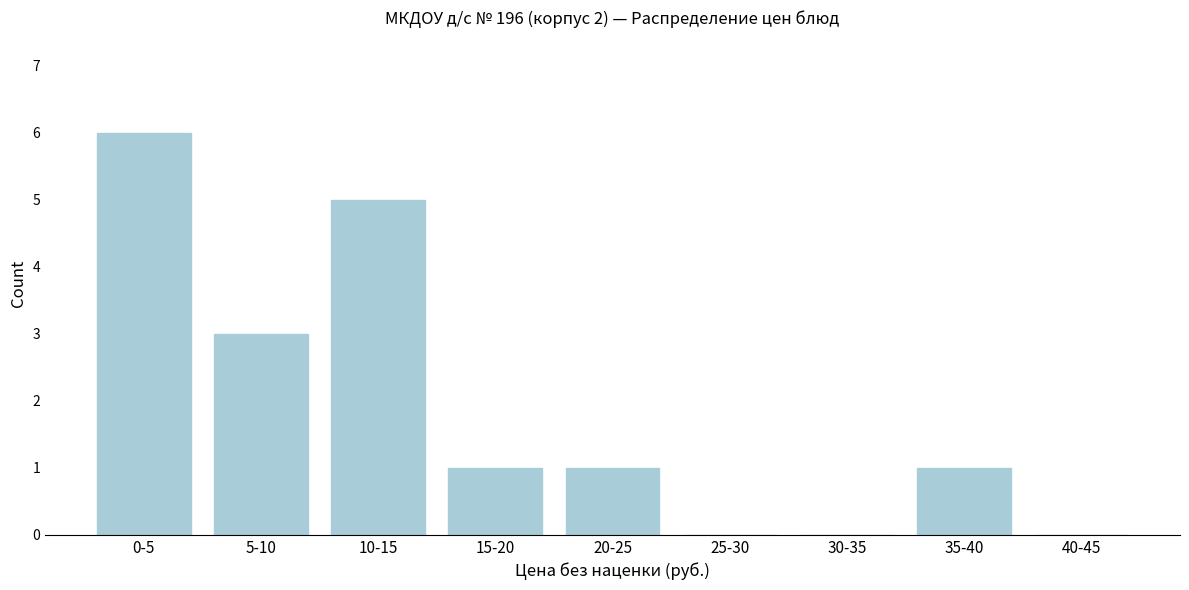

Reading left to right, list all the values displayed in this chart.

0-5=6	5-10=3	10-15=5	15-20=1	20-25=1	25-30=0	30-35=0	35-40=1	40-45=0